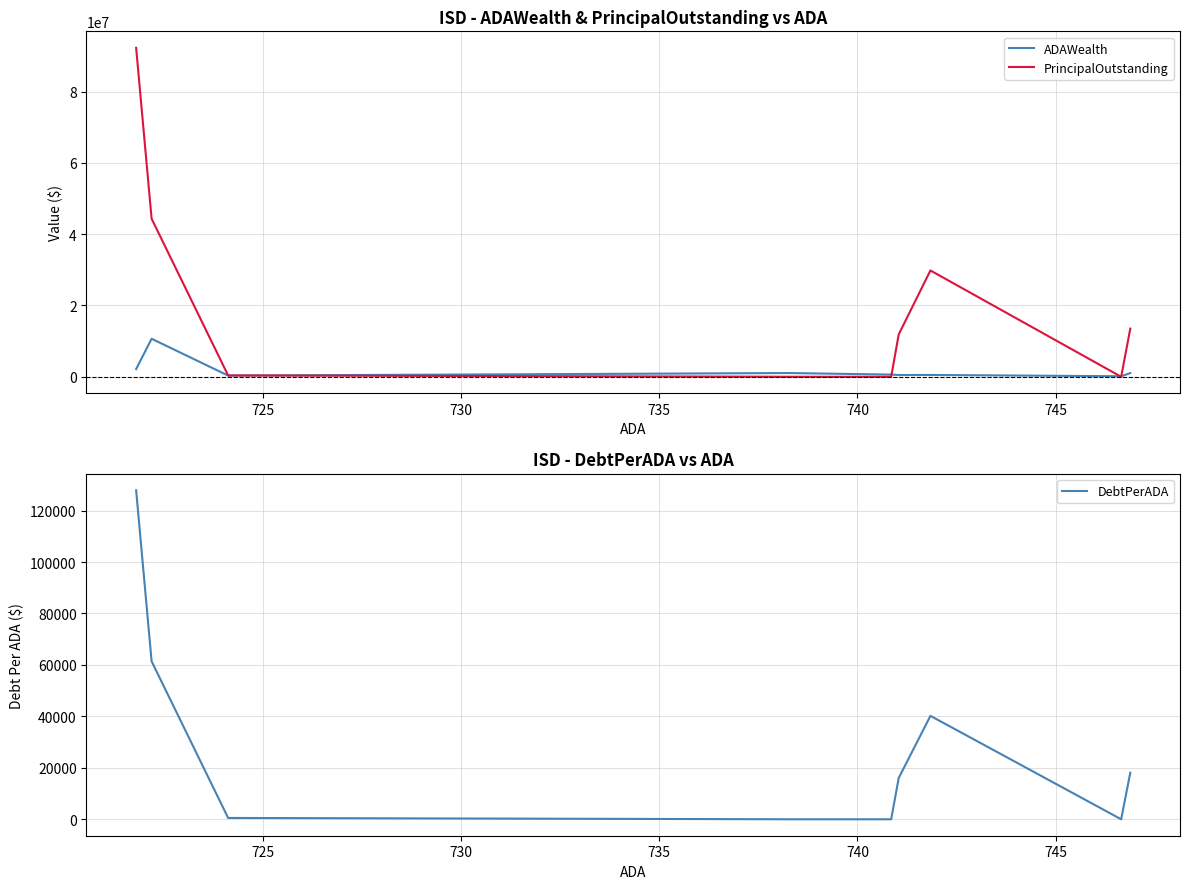

What is the difference between the maximum and second lowest values in the DebtPerADA series?

127886.8